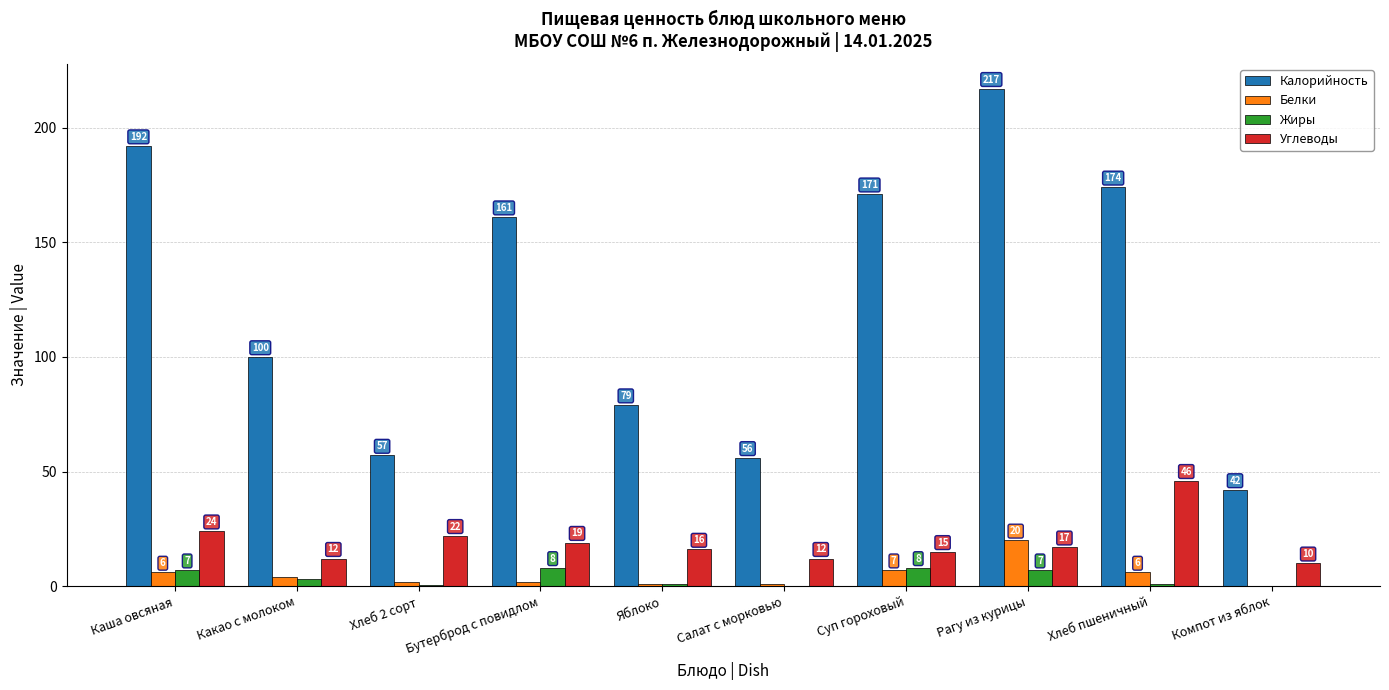

How many data points does each series have?

10